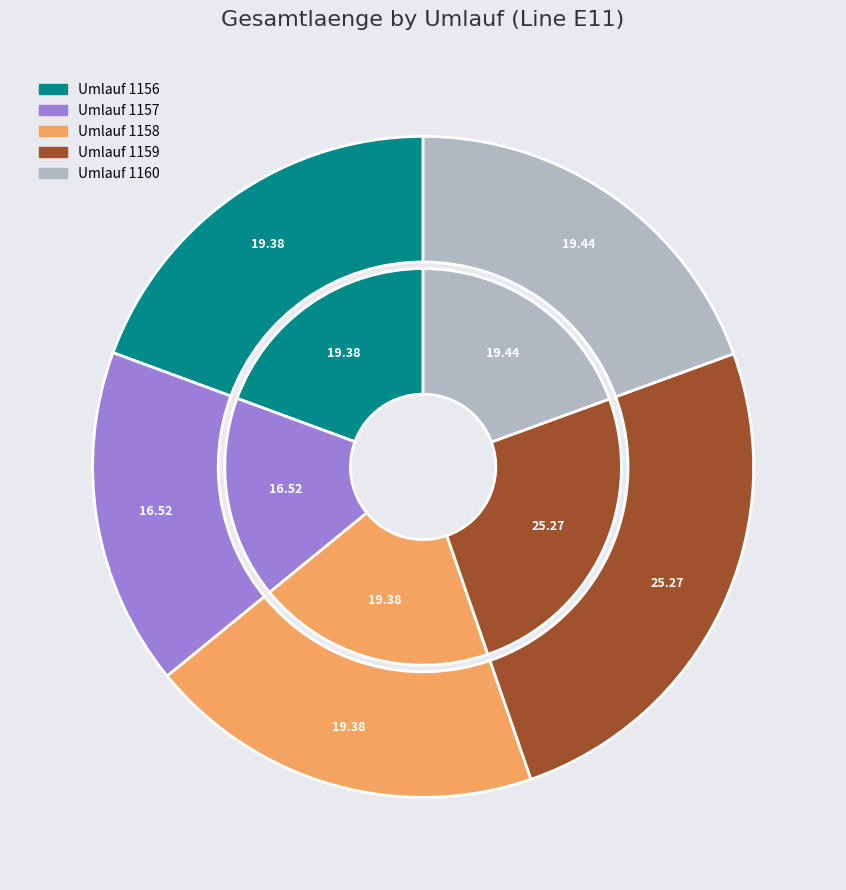

Is 1160 the majority of the pie?

No